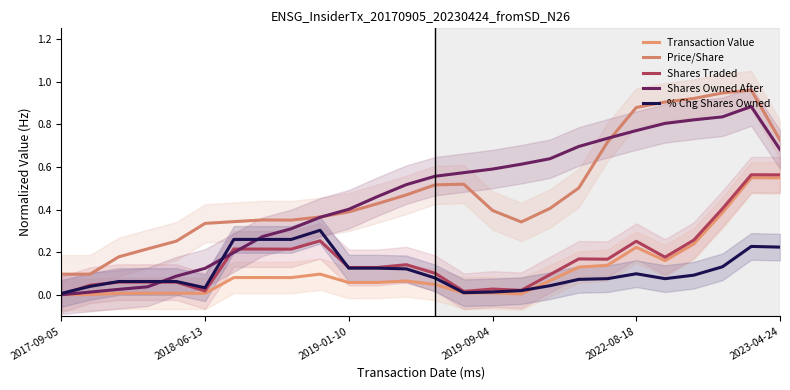

What is the minimum value for Price/Share?

0.1